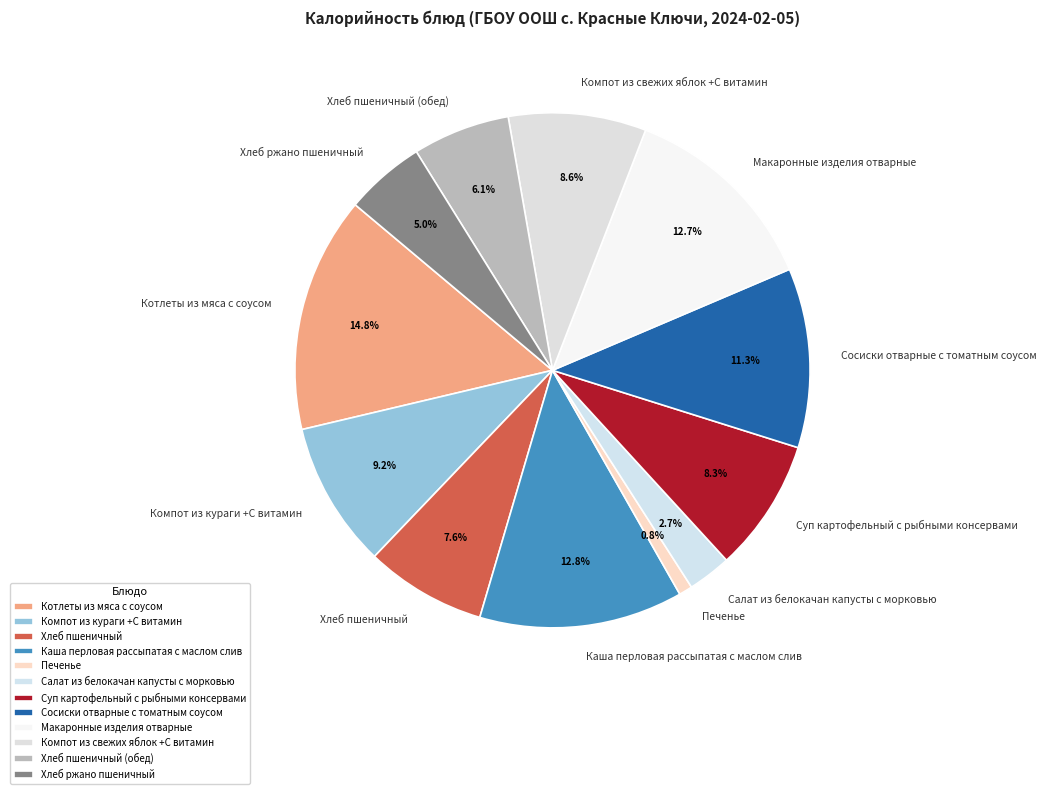

What is the ratio of the value at Компот из кураги +С витамин to the value at Каша перловая рассыпатая с маслом слив?

0.7